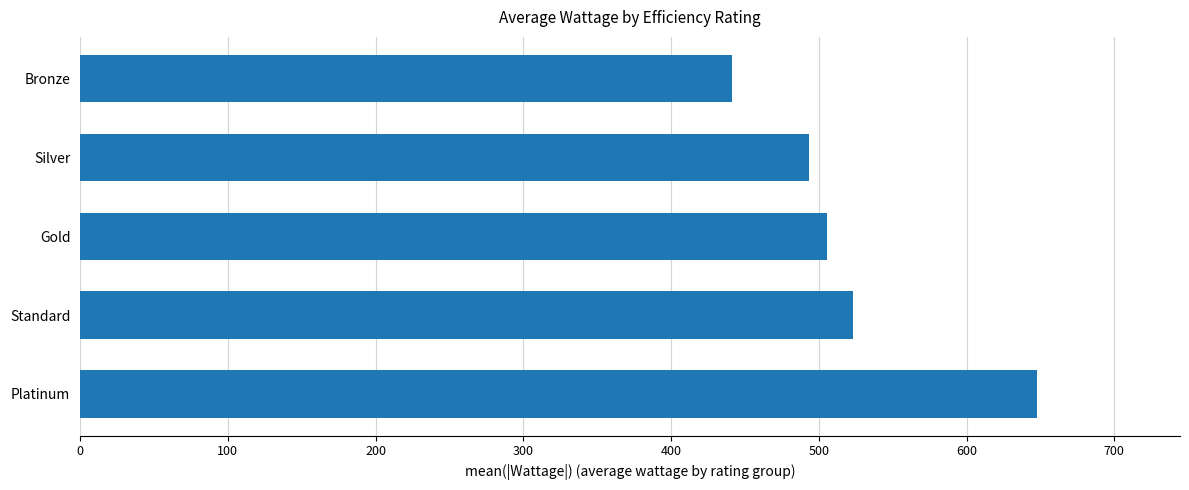

What is the greatest value displayed?

647.3